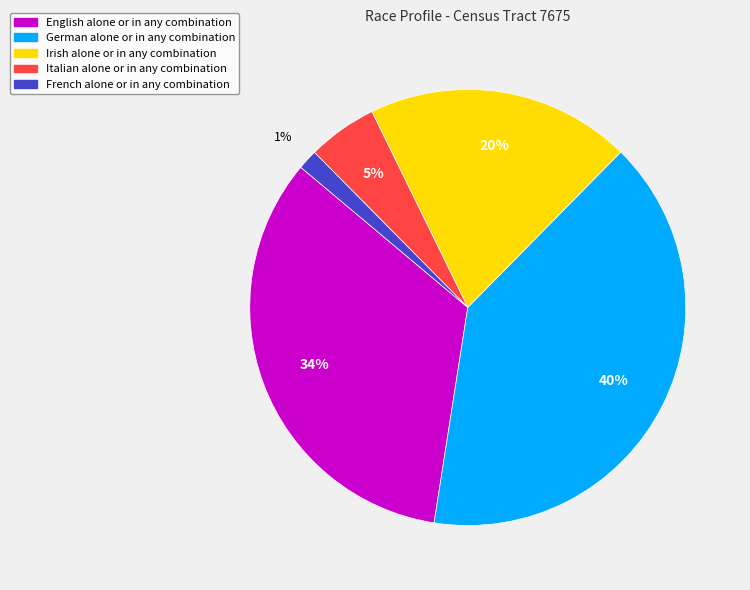

The Italian alone or in any combination slice represents 14% of the pie. True or false?

False